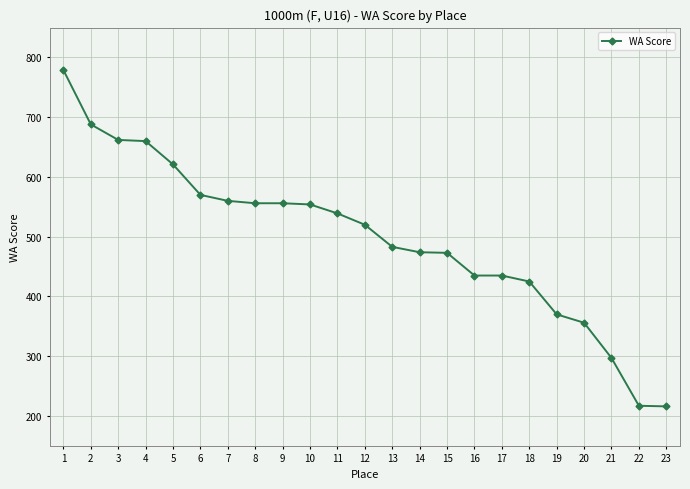

What is the difference between the maximum and minimum values?

563